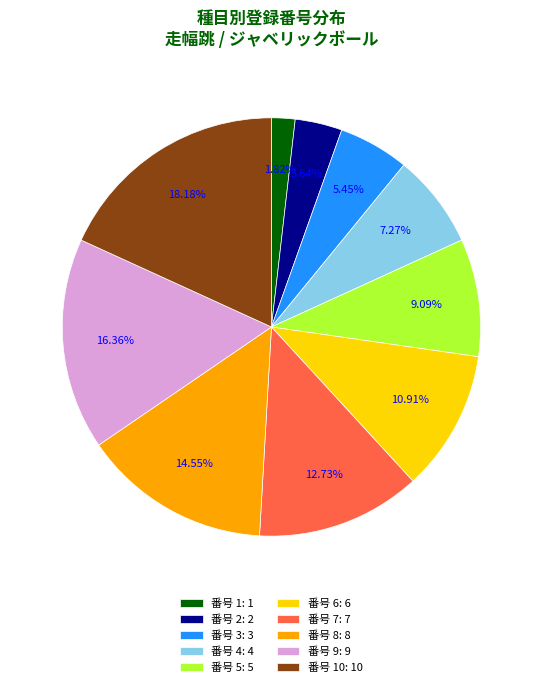

Is there any slice that represents more than half of the pie?

No